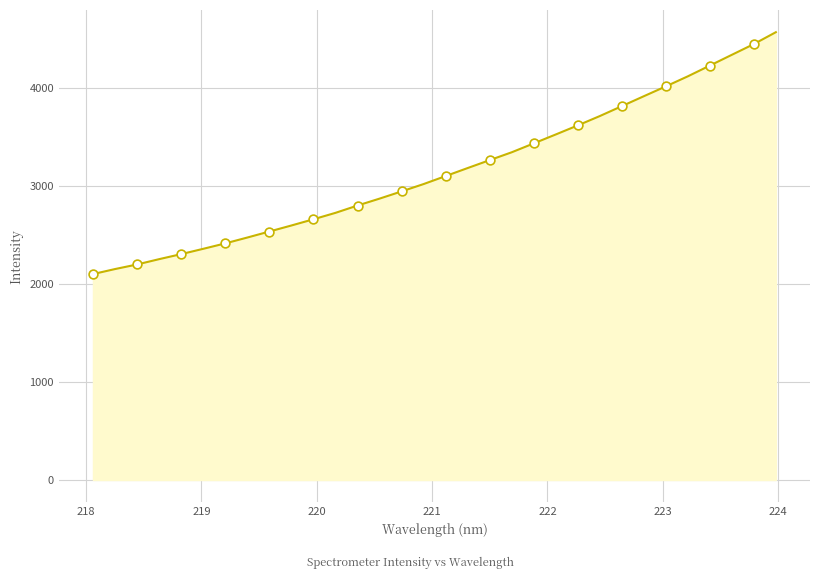

What is the minimum value shown in the chart?

2099.4